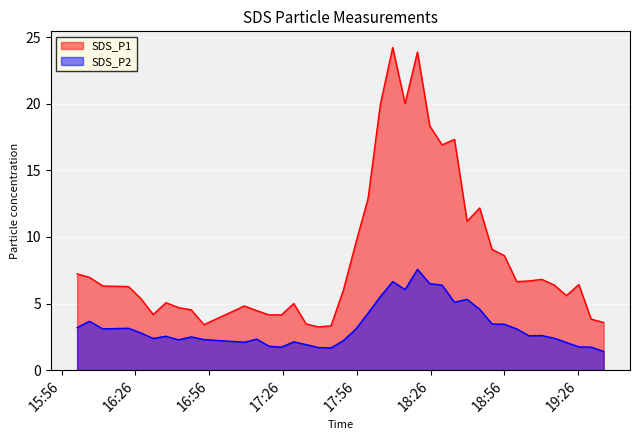

Which category has the highest value in the SDS_P2 series?

2021/08/26 18:20:40